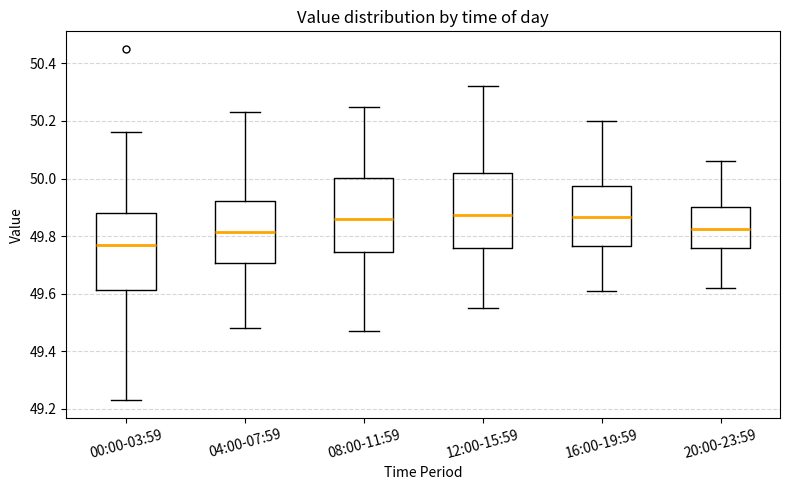

Reading left to right, read every box against the y-axis: the position of its median line, the range the box covers, and the ends of its whiskers. The values are not printed on the chart, so give them approximately, as read against the axis.

00:00-03:59: median 49.78, box 49.62 to 49.88, whiskers 49.24 to 50.16
04:00-07:59: median 49.82, box 49.70 to 49.92, whiskers 49.48 to 50.24
08:00-11:59: median 49.86, box 49.74 to 50.00, whiskers 49.48 to 50.26
12:00-15:59: median 49.88, box 49.76 to 50.02, whiskers 49.56 to 50.32
16:00-19:59: median 49.86, box 49.76 to 49.98, whiskers 49.62 to 50.20
20:00-23:59: median 49.82, box 49.76 to 49.90, whiskers 49.62 to 50.06